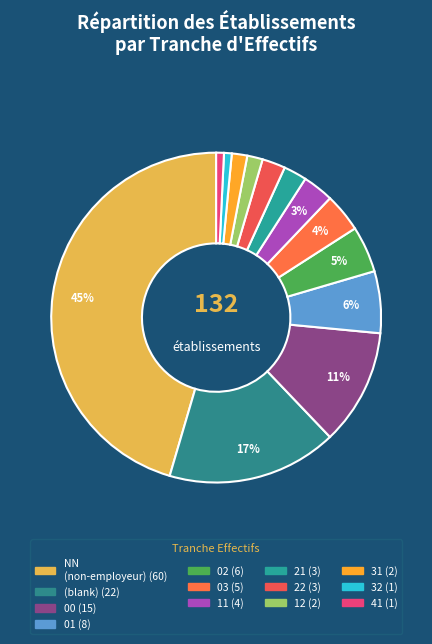

How many segments does this pie chart have?

13